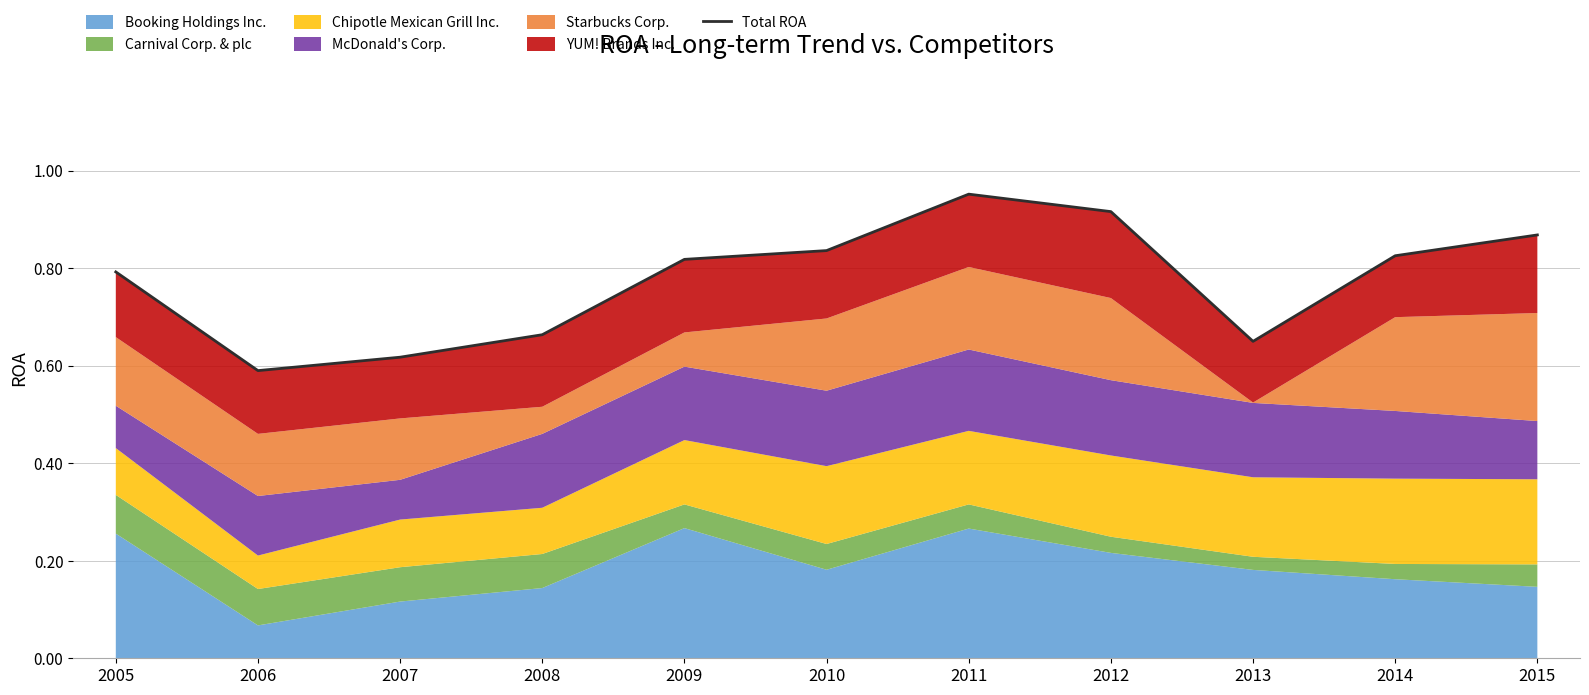

What is the sum of the values at 2008 and 2015?

1.5